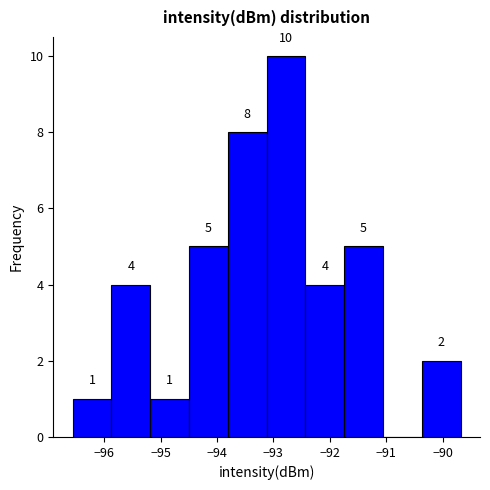

Over which range of the x-axis is the bar tallest?

-93.1 to -92.4